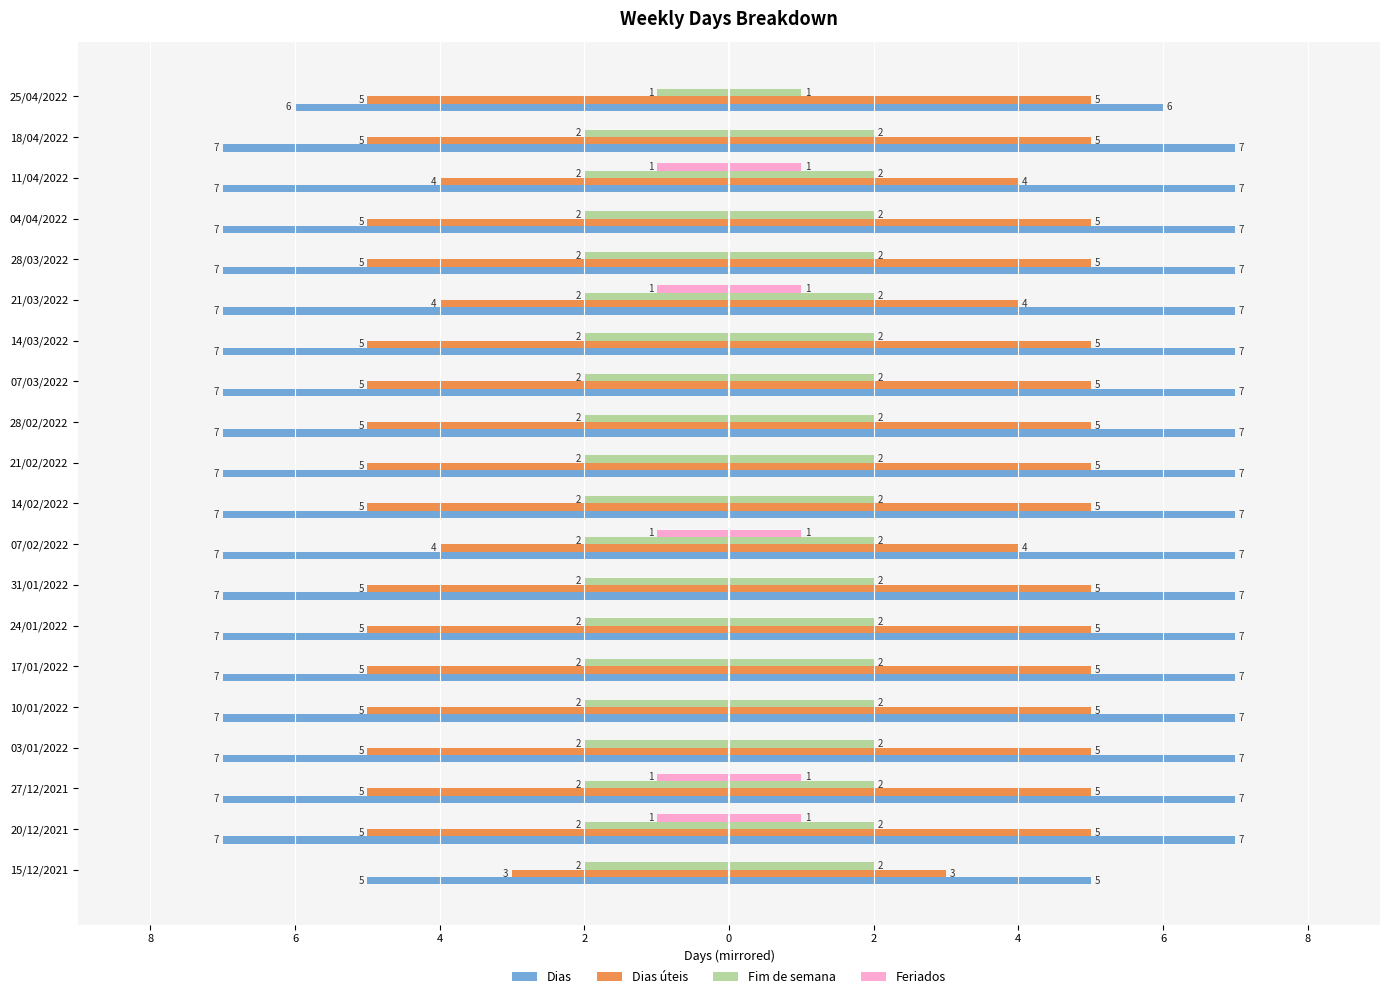

How many groups of bars are there?

20